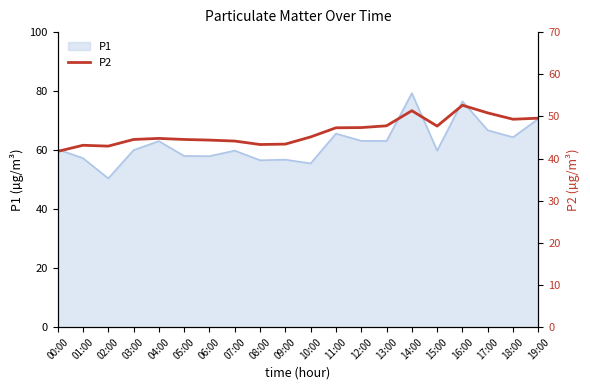

True or false: the data shows 51.4 at 14:00.

True